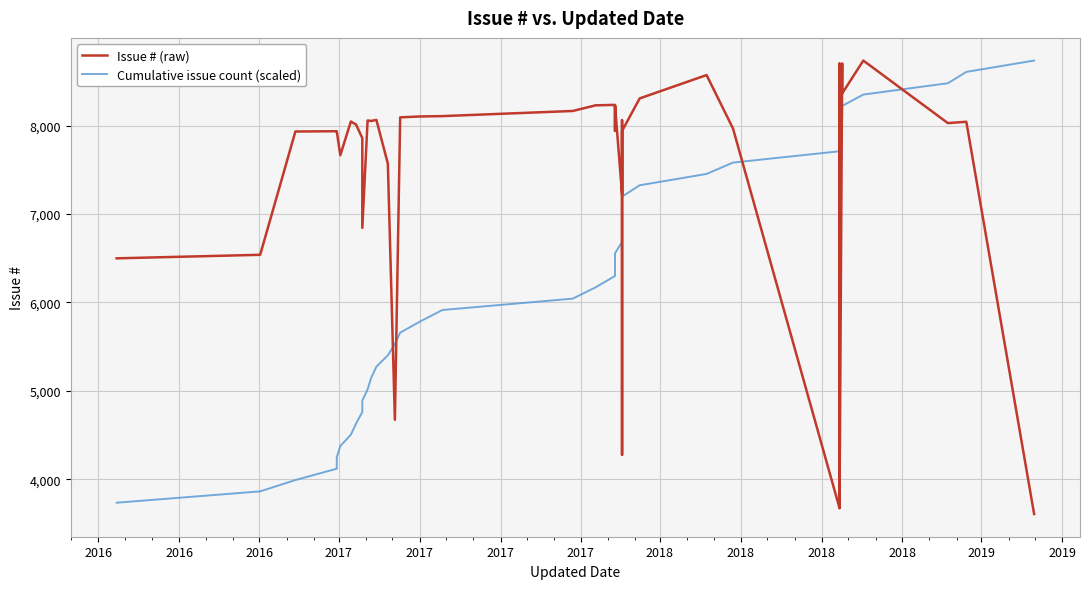

At which label is Issue # (raw) closest to 6171?

2016